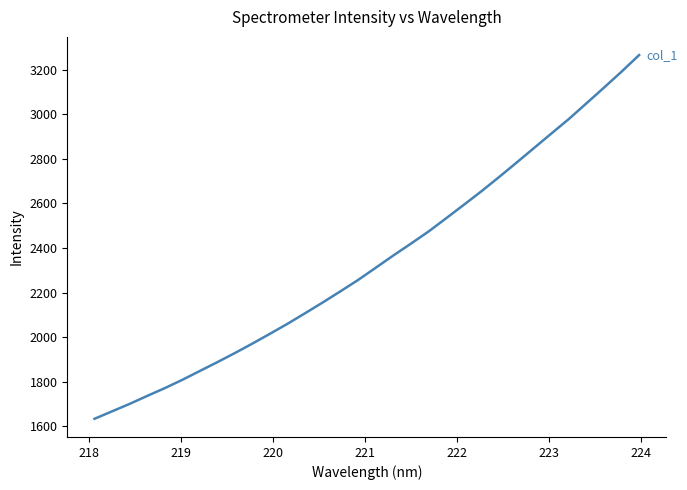

What is the greatest value displayed?

3265.8